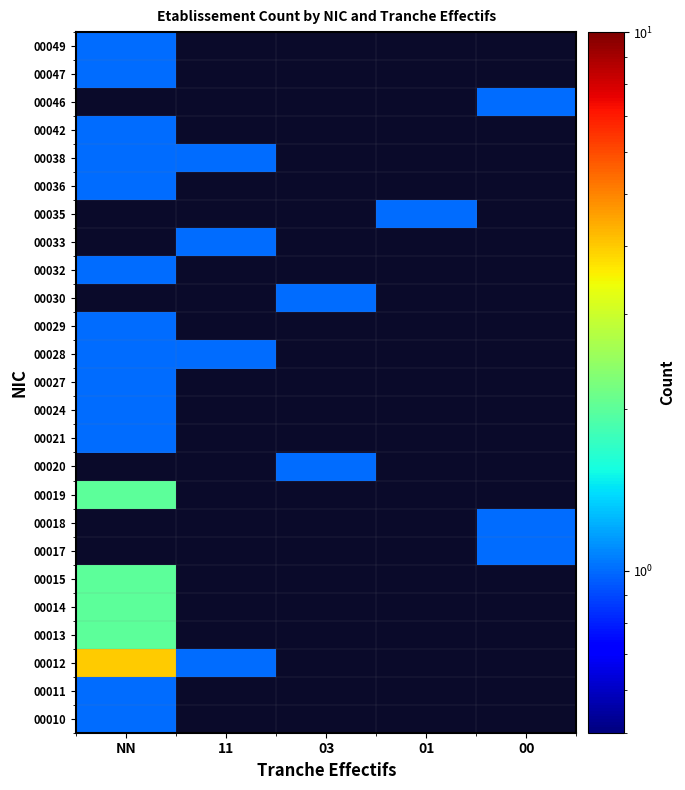

Is the value of 00013 at 01 greater than the value of 00047 at 01?

No